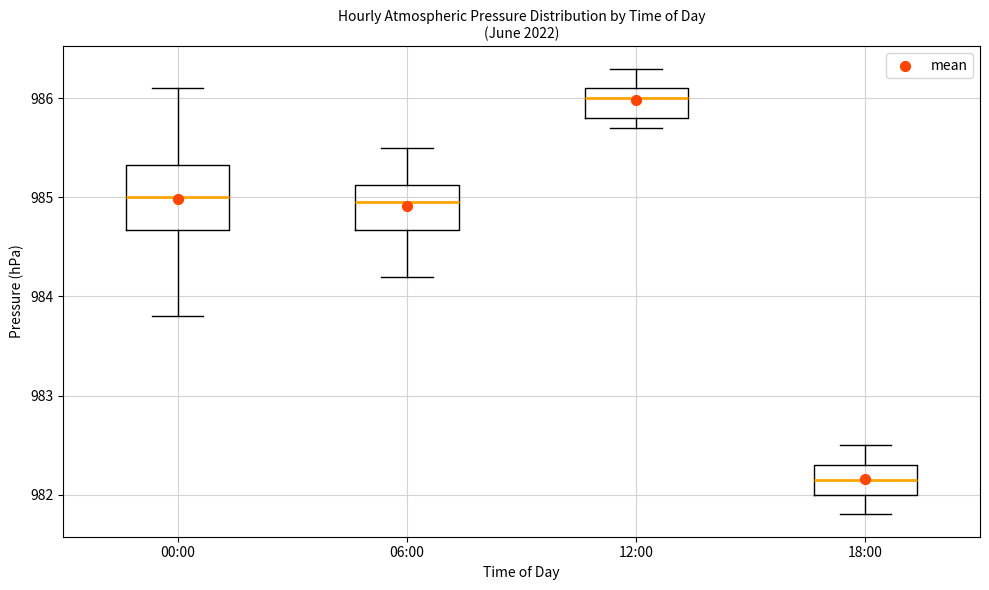

Comparing the boxes themselves (not the whiskers), which one is the tallest?

00:00